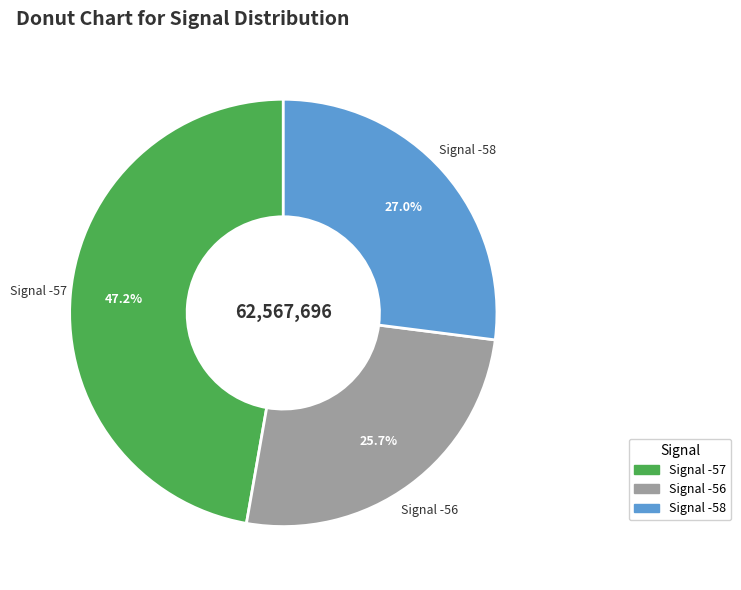

Is there any slice that represents more than half of the pie?

No